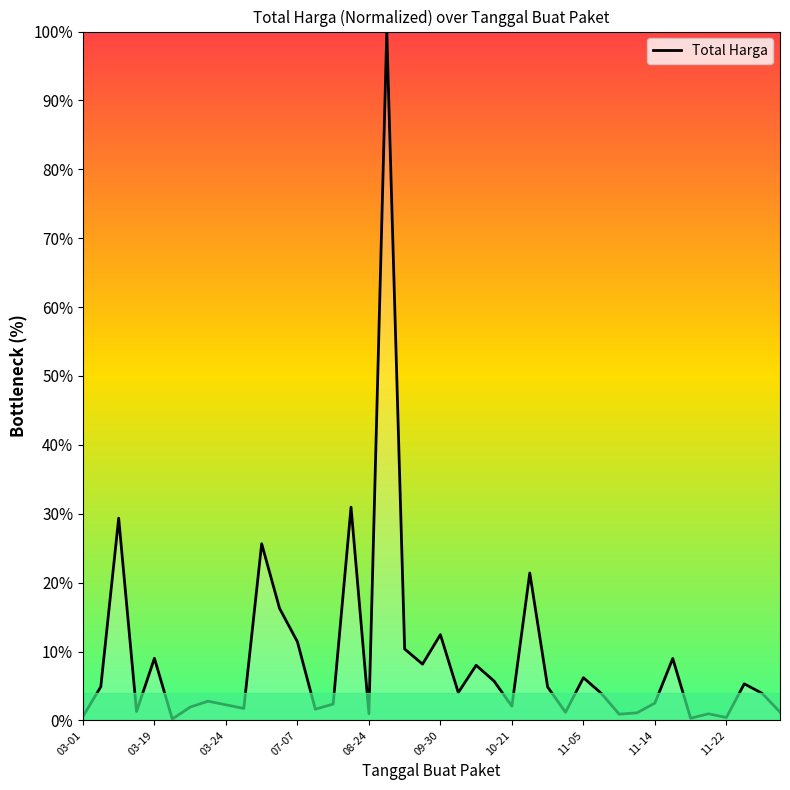

What is the difference between the maximum and minimum values?

99.8